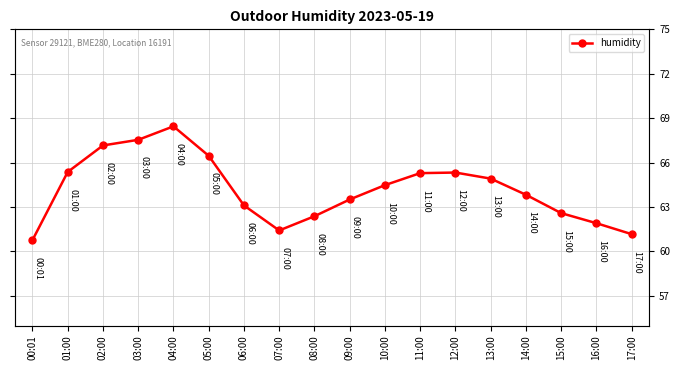

List the labels in order of value, largest first.

04:00, 03:00, 02:00, 05:00, 01:00, 12:00, 11:00, 13:00, 10:00, 14:00, 09:00, 06:00, 15:00, 08:00, 16:00, 07:00, 17:00, 00:01